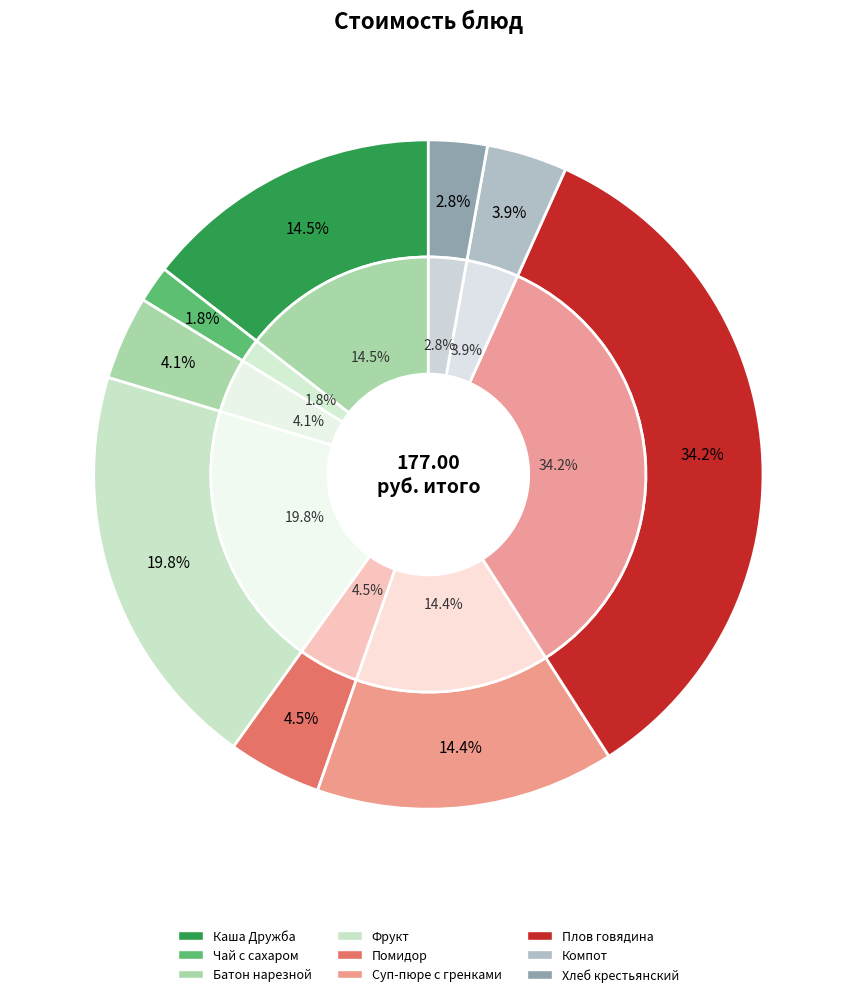

To the nearest percent, what is the combined percentage of фрукт and Суп-пюре из разных овощей с гренками?

34%